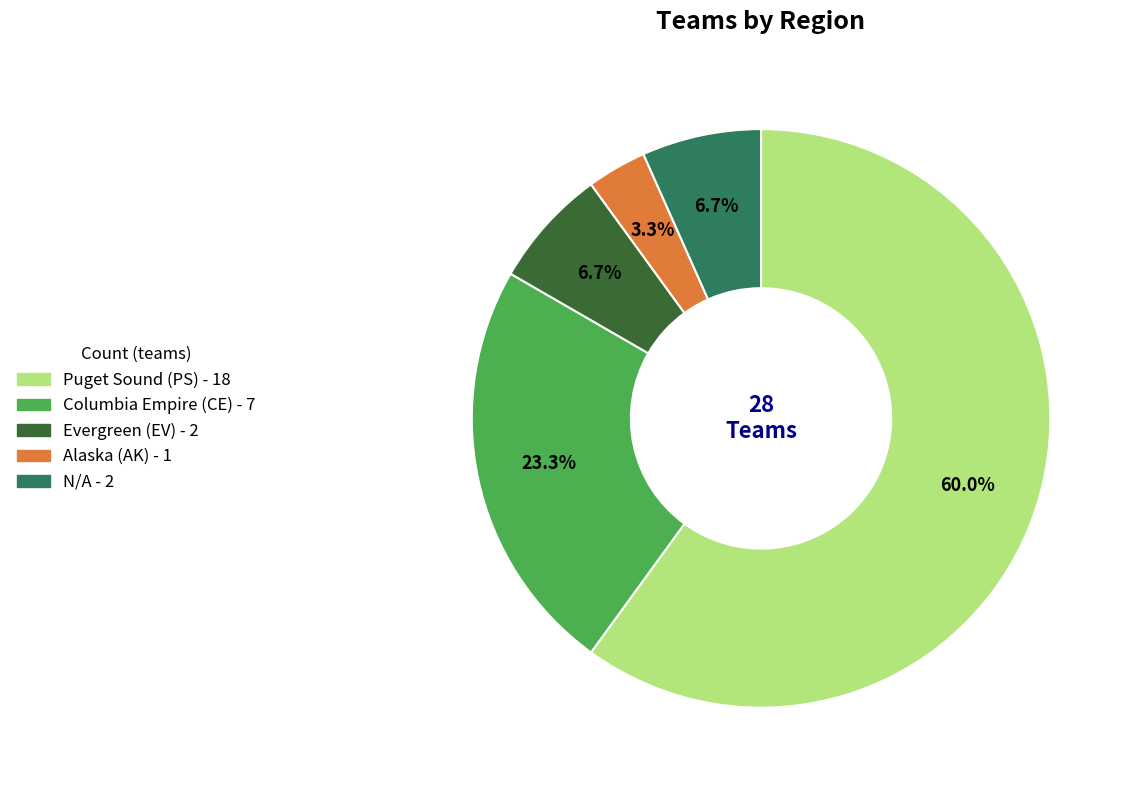

Which category has the smallest portion of the pie?

Alaska (AK)